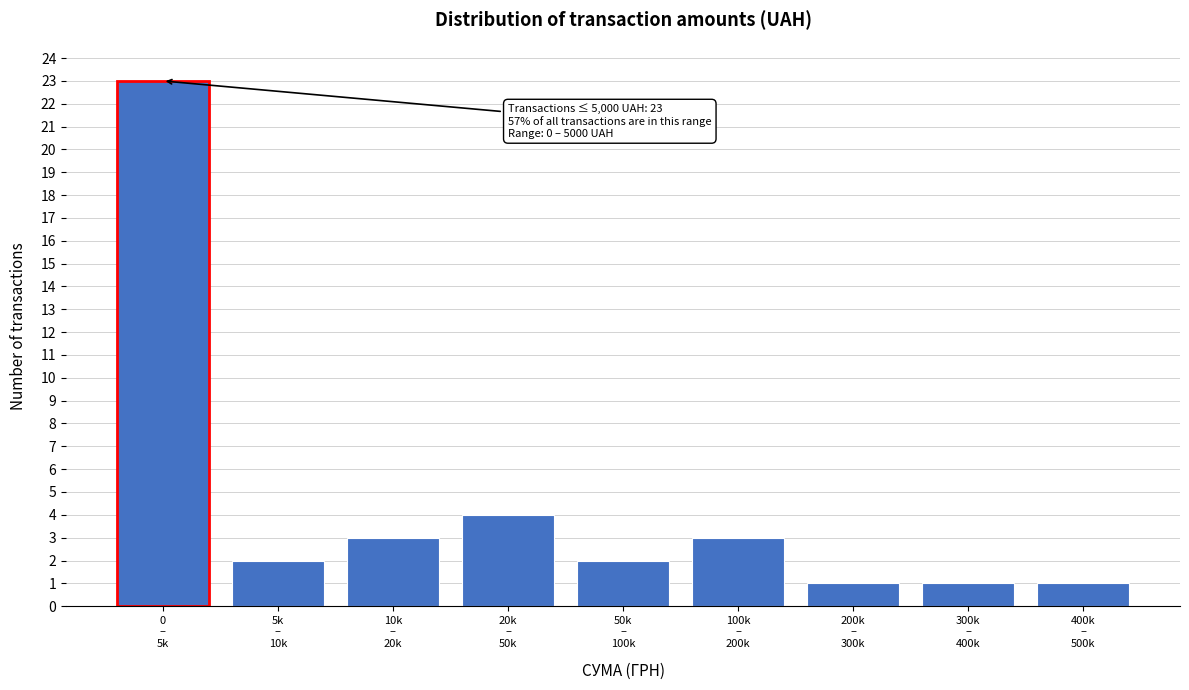

Reading left to right, list all the values displayed in this chart.

23	2	3	4	2	3	1	1	1